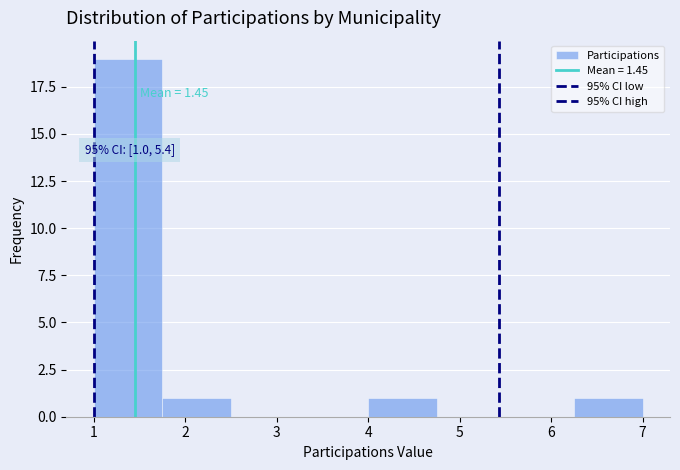

Over which range of the x-axis is the bar tallest?

1.00 to 1.75